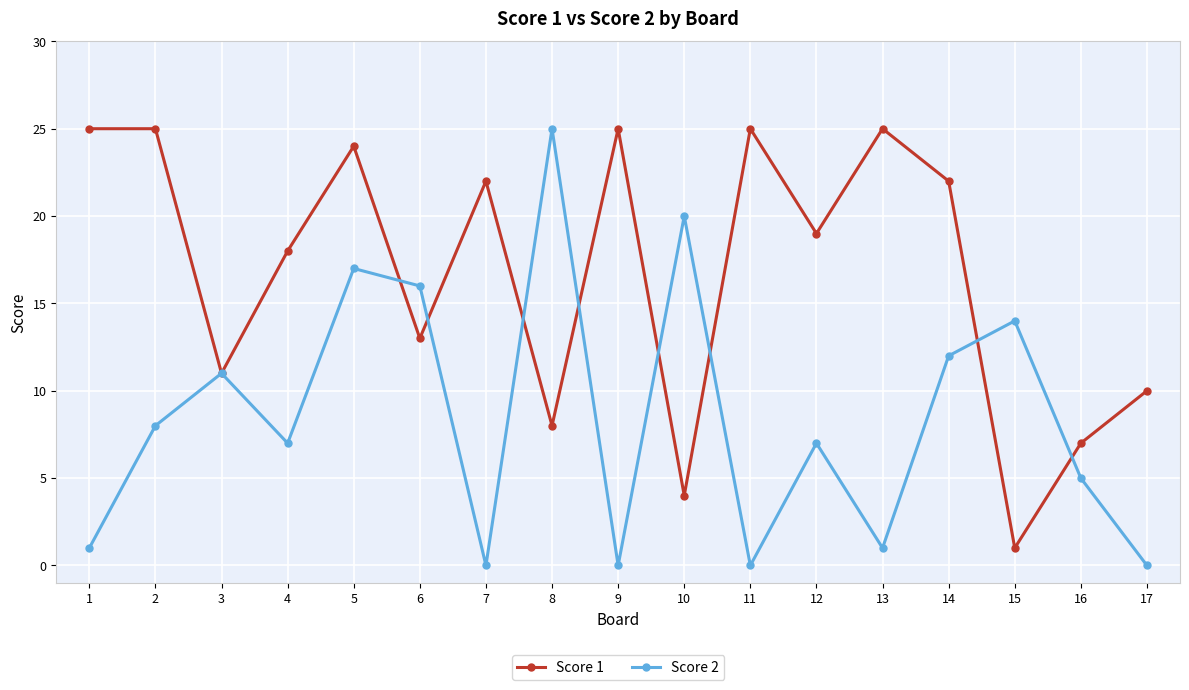

The Score 1 series shows 38 at 1. True or false?

False